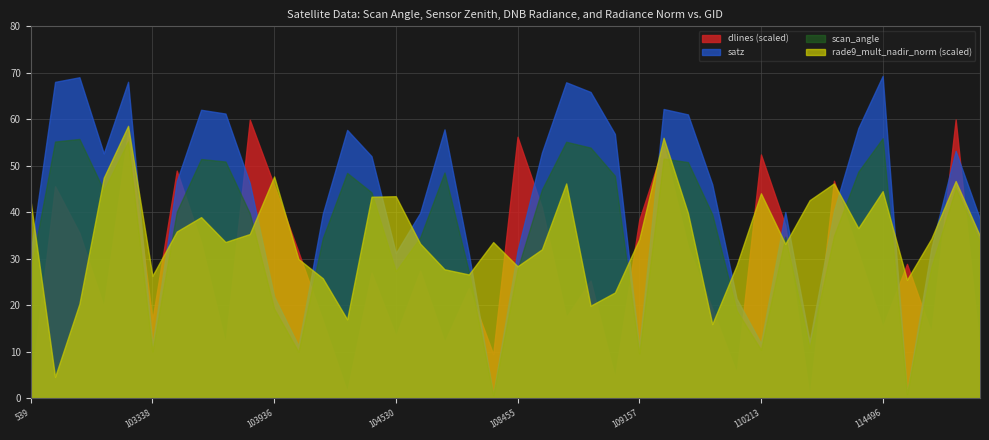

Where is scan_angle nearest to the value 28?

108455